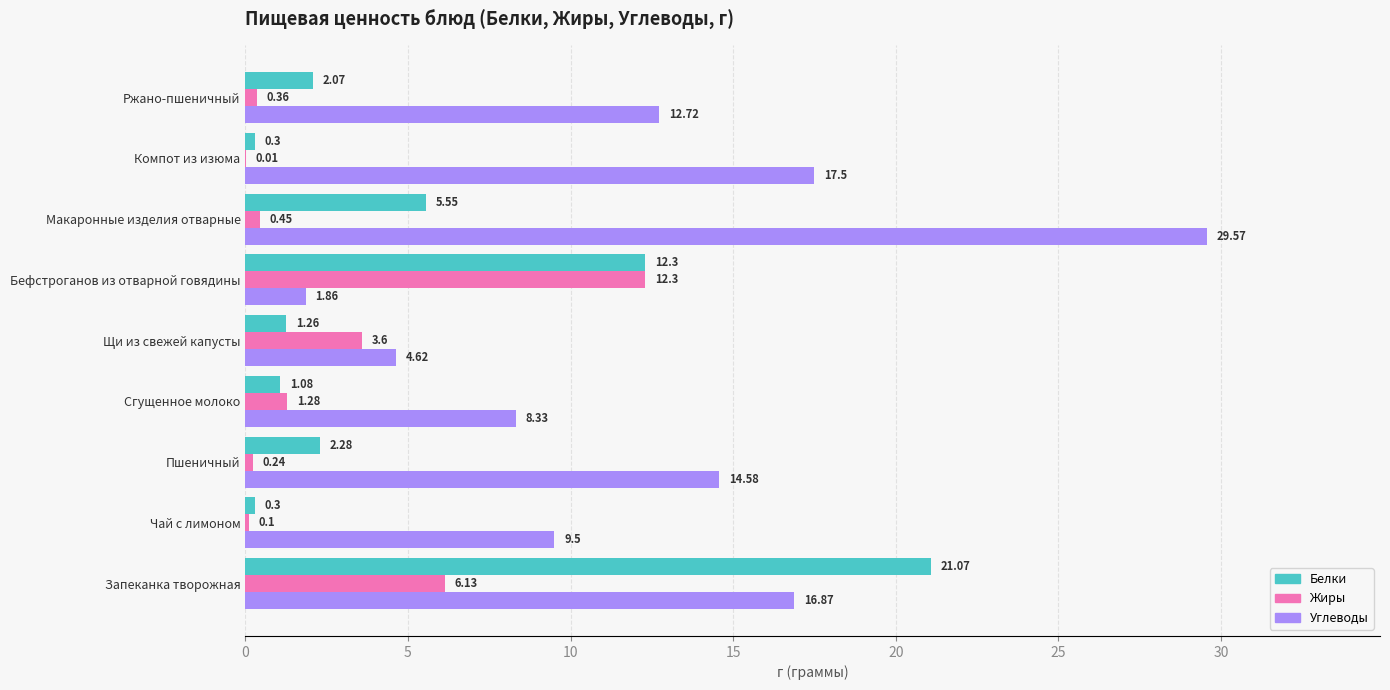

Is the value of Жиры at Ржано-пшеничный greater than the value of Белки at Макаронные изделия отварные?

No